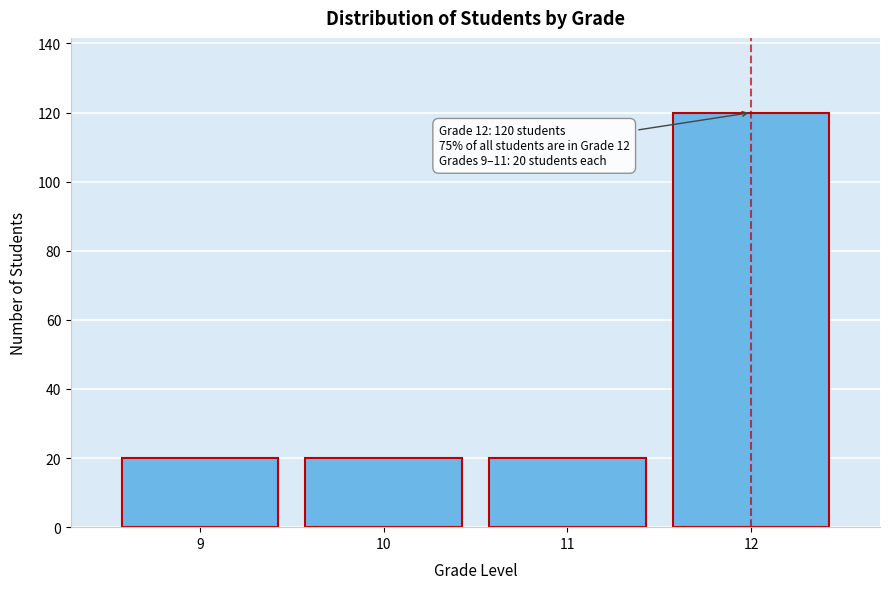

Reading left to right, what are all the values shown in this chart?

9=20	10=20	11=20	12=120